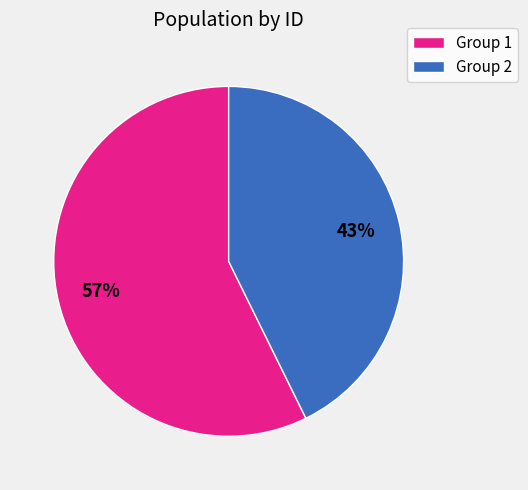

What is the smallest slice in the pie chart?

Group 2